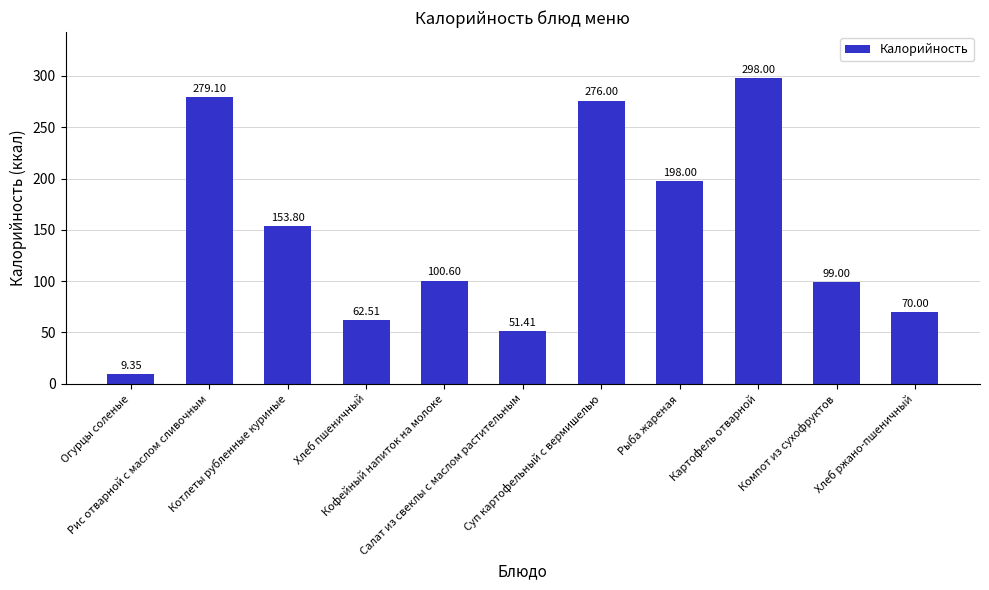

How many distinct data groups are displayed?

1